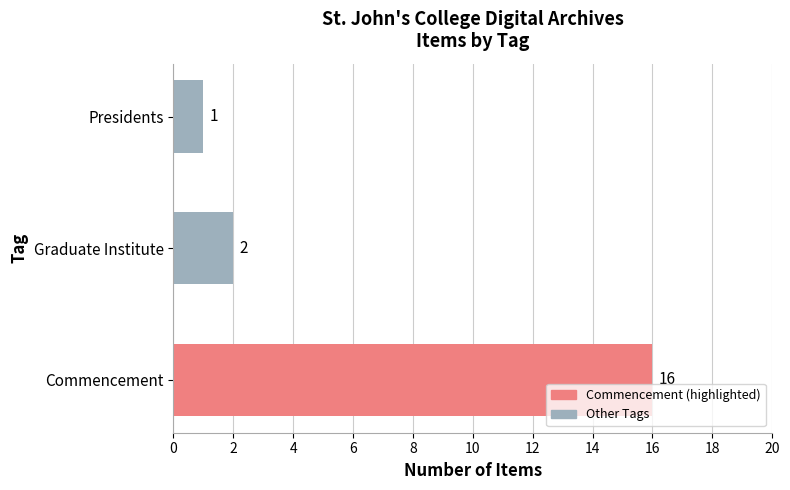

What is the difference between the maximum and minimum values?

15